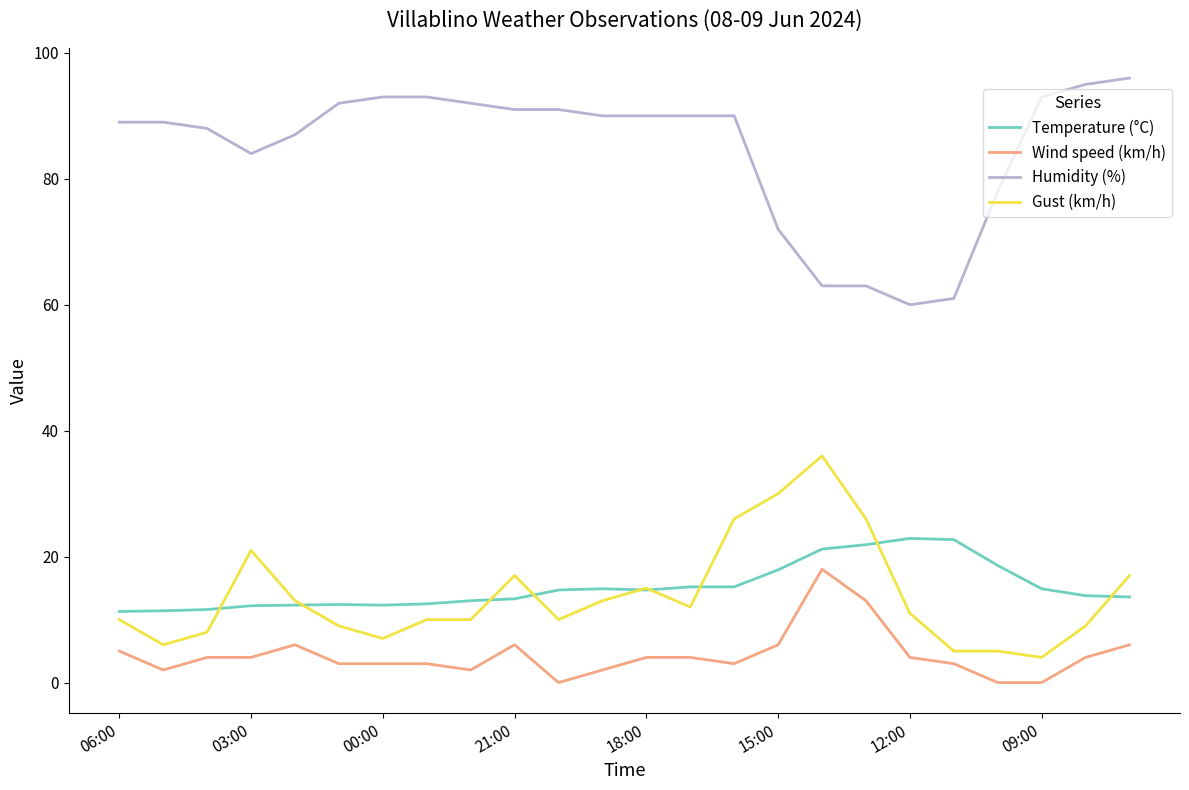

True or false: Wind speed (km/h) and Humidity (%) intersect in this chart.

False